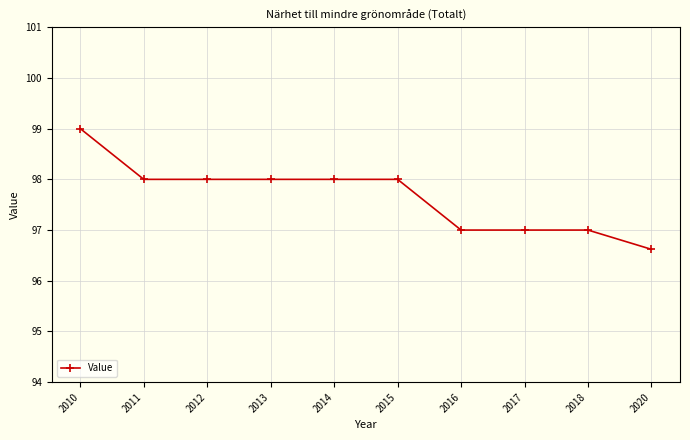

What value does the data have at 2015?

98.0